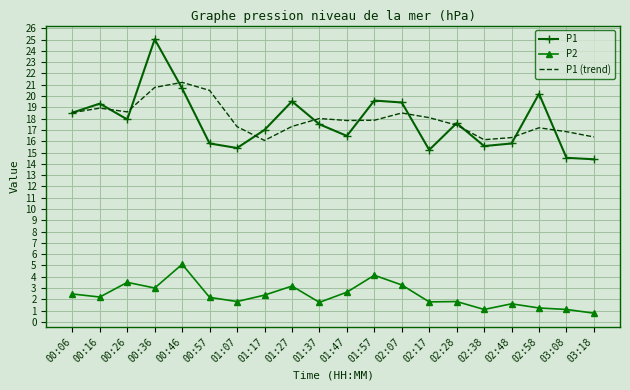

At how many categories does at least one series exceed 12?

20